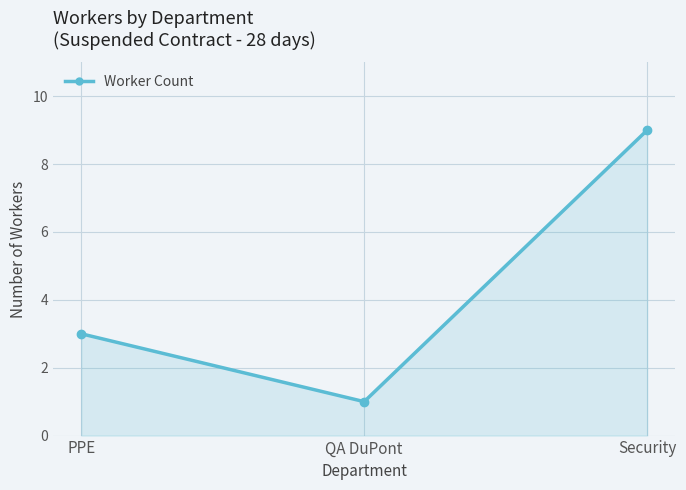

The chart shows a value of 9 at Security. True or false?

True